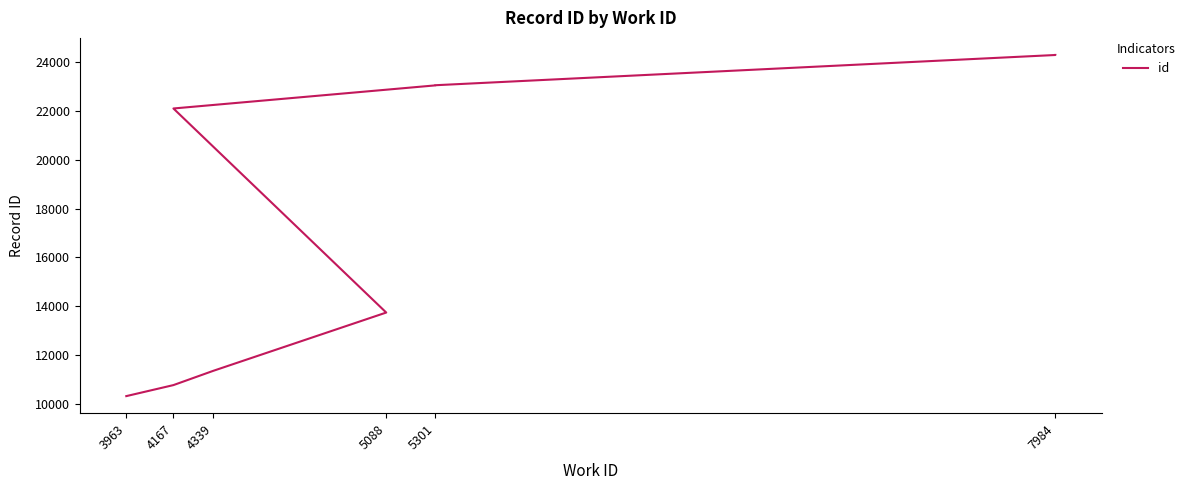

What is the value of the 5th point from the left?

22108